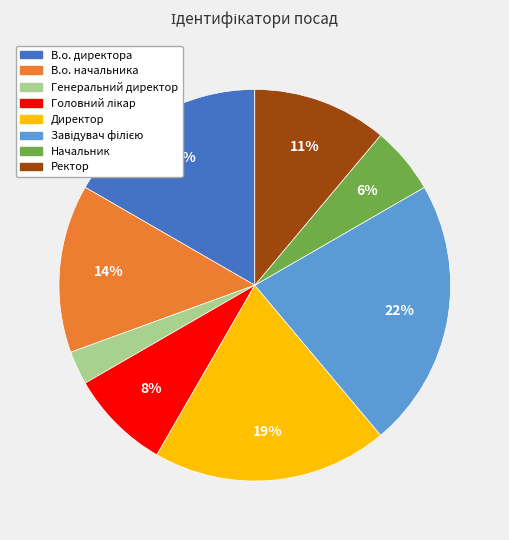

Combined, do В.о. директора and Генеральний директор account for over 50%?

No